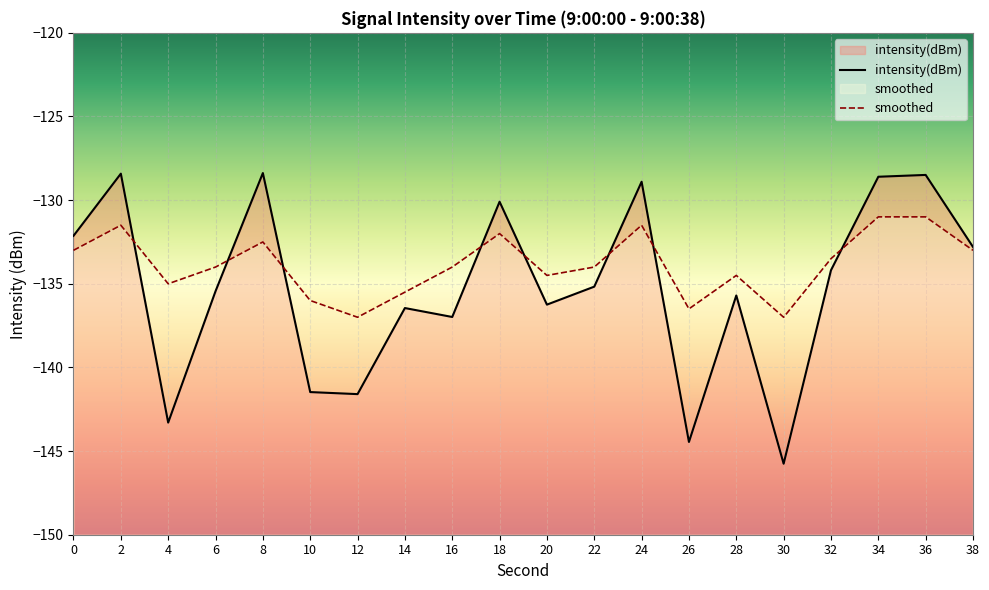

True or false: smoothed has more than 2 interior local peaks.

True